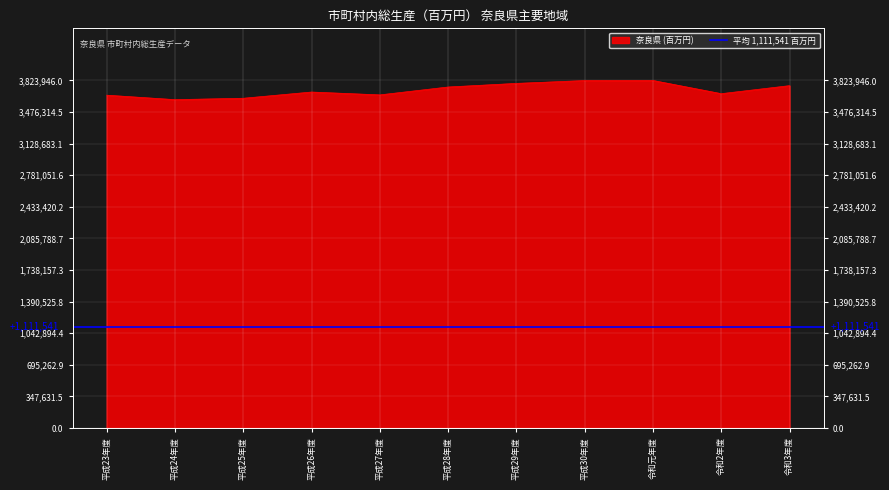

The value of 奈良県 (百万円) at 平成24年度 is 5956407. True or false?

False